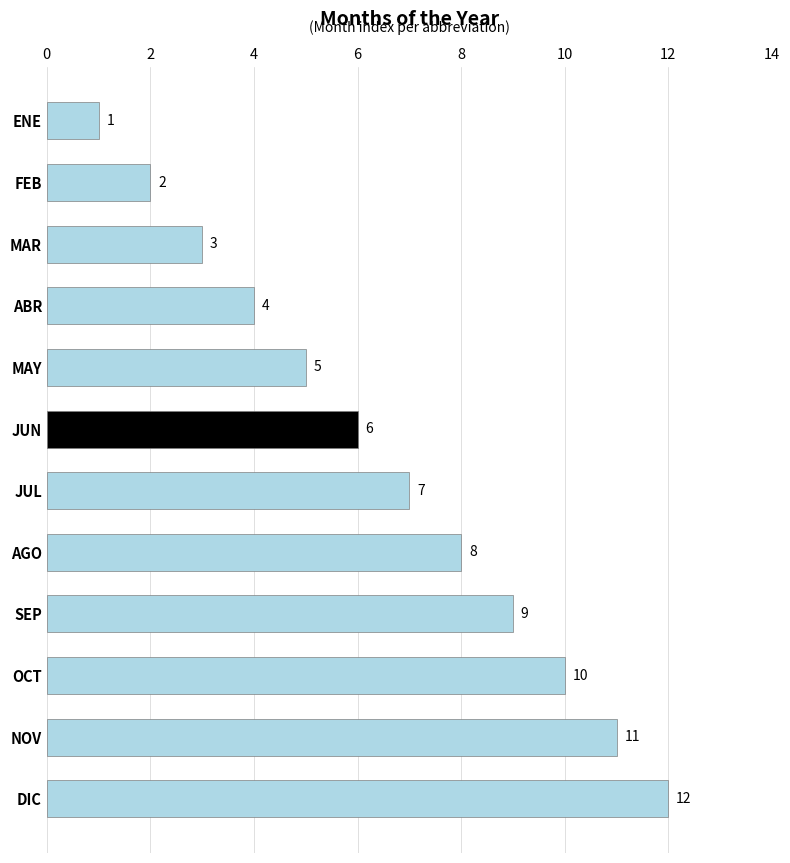

What is the change in value from DIC to AGO?

-4